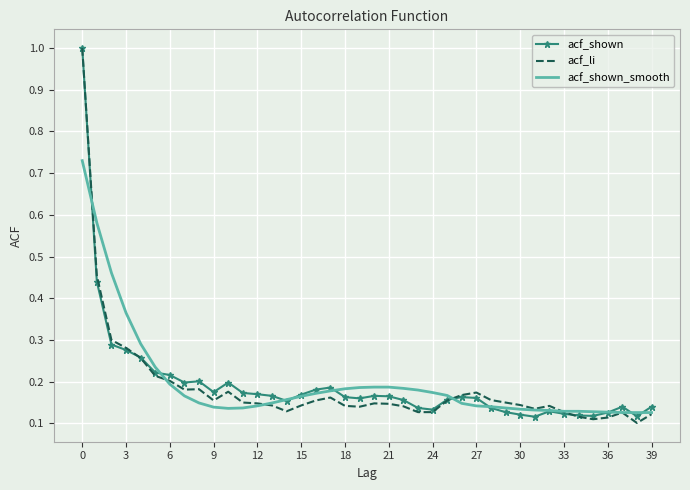

What is the maximum value shown in the chart?

1.0